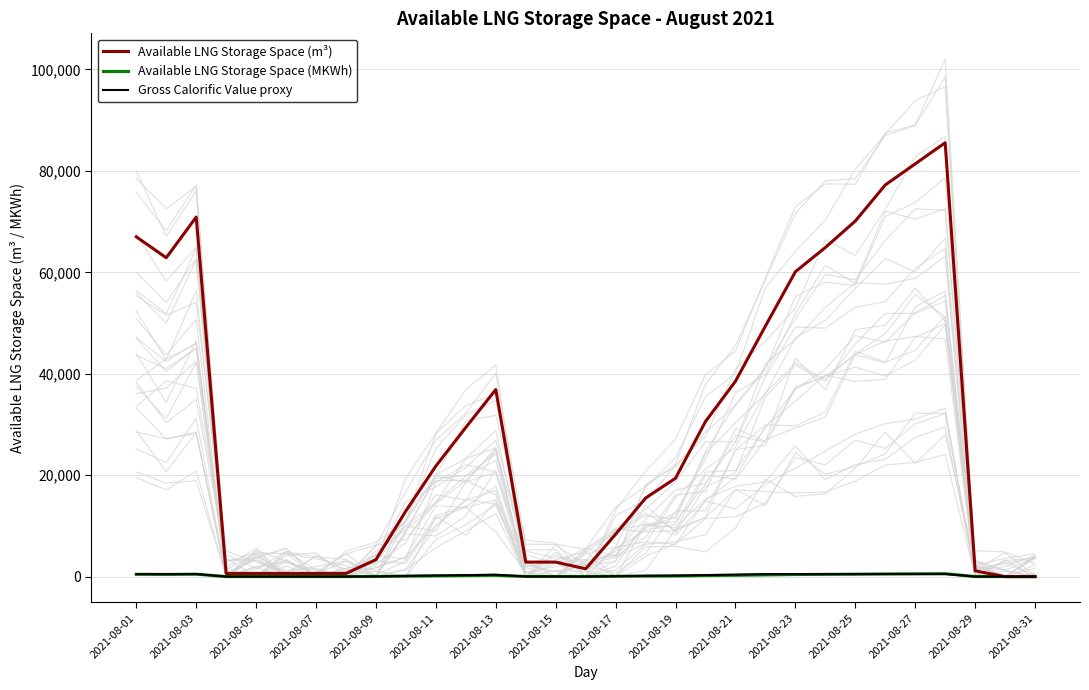

What is the difference between the Available LNG Storage Space (MKWh) values at 19 and 2021-08-03?

218.6